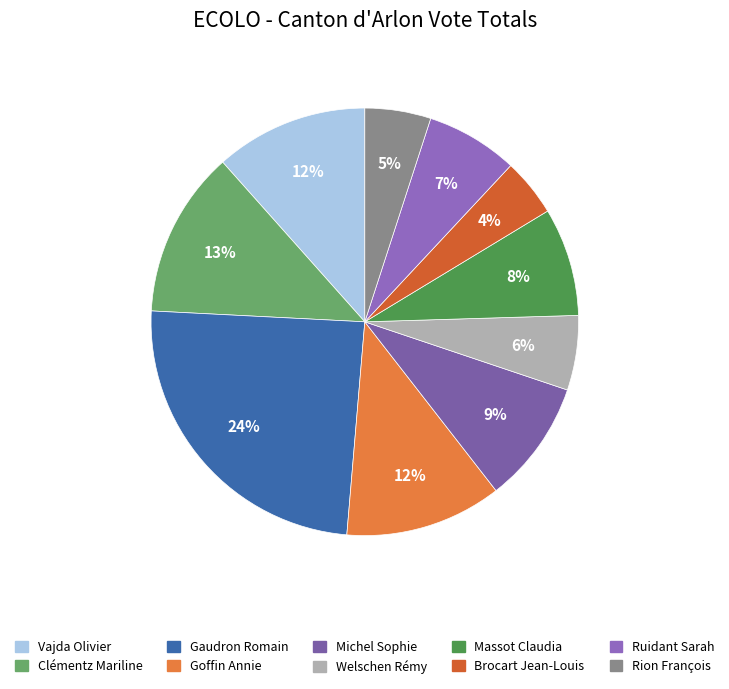

Combined, what portion of the pie is Goffin Annie and Gaudron Romain?

36.3%